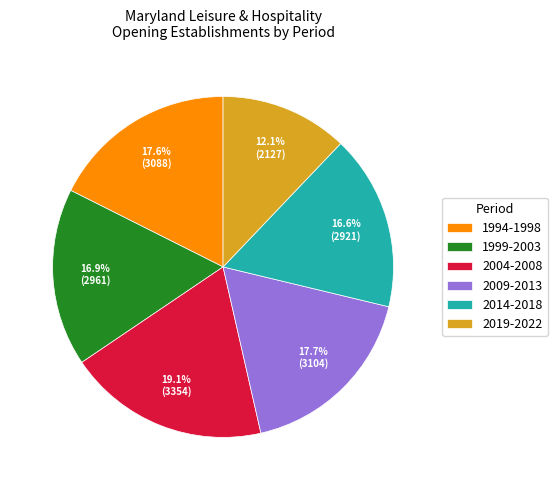

Which slice is the largest?

2004-2008